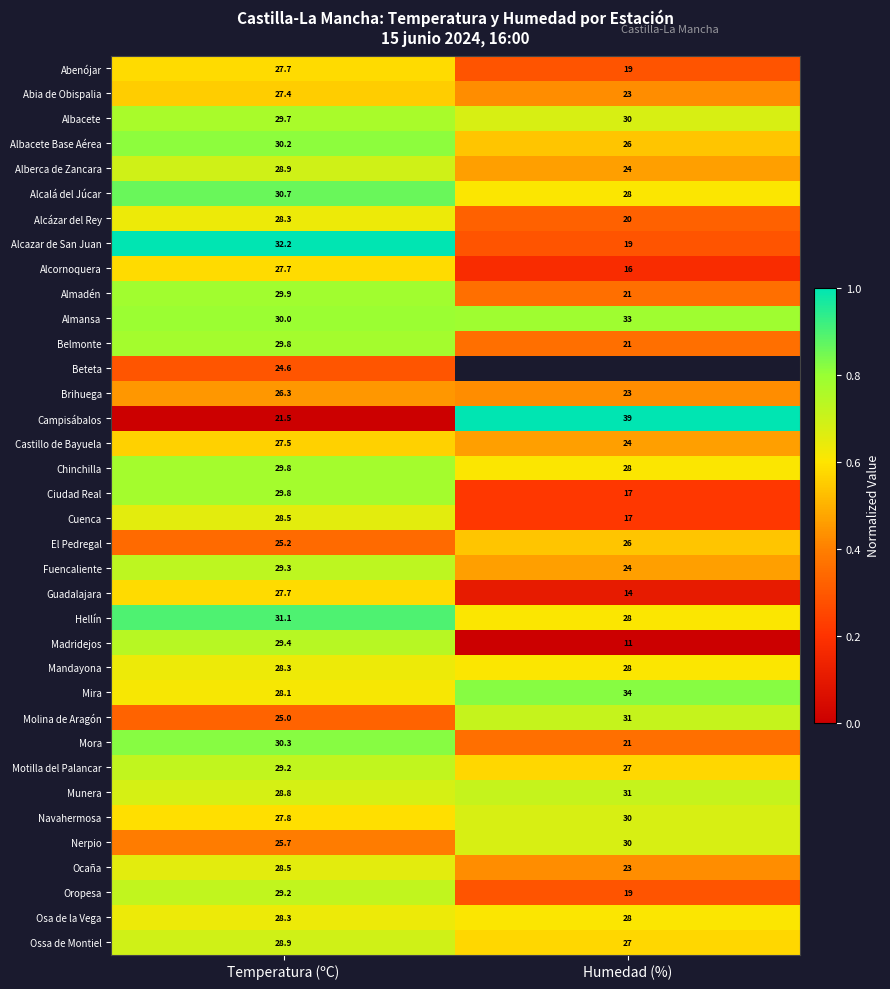

List the labels in order of Almadén value, smallest first.

Humedad (%), Temperatura (ºC)